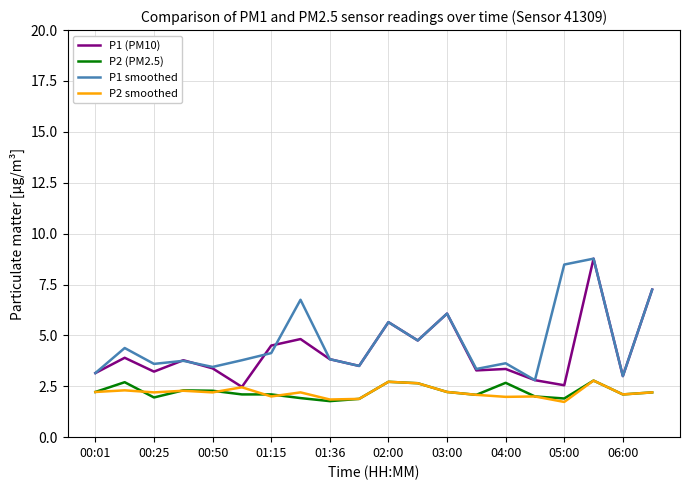

What is the smallest value displayed?

1.7